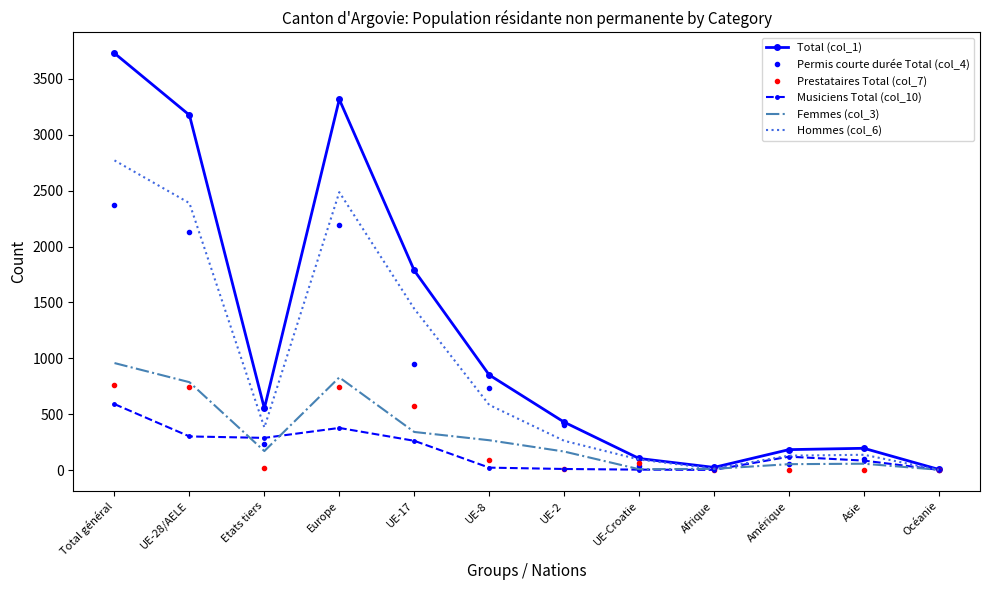

What is the spread (max minus min) of values at Asie?

190